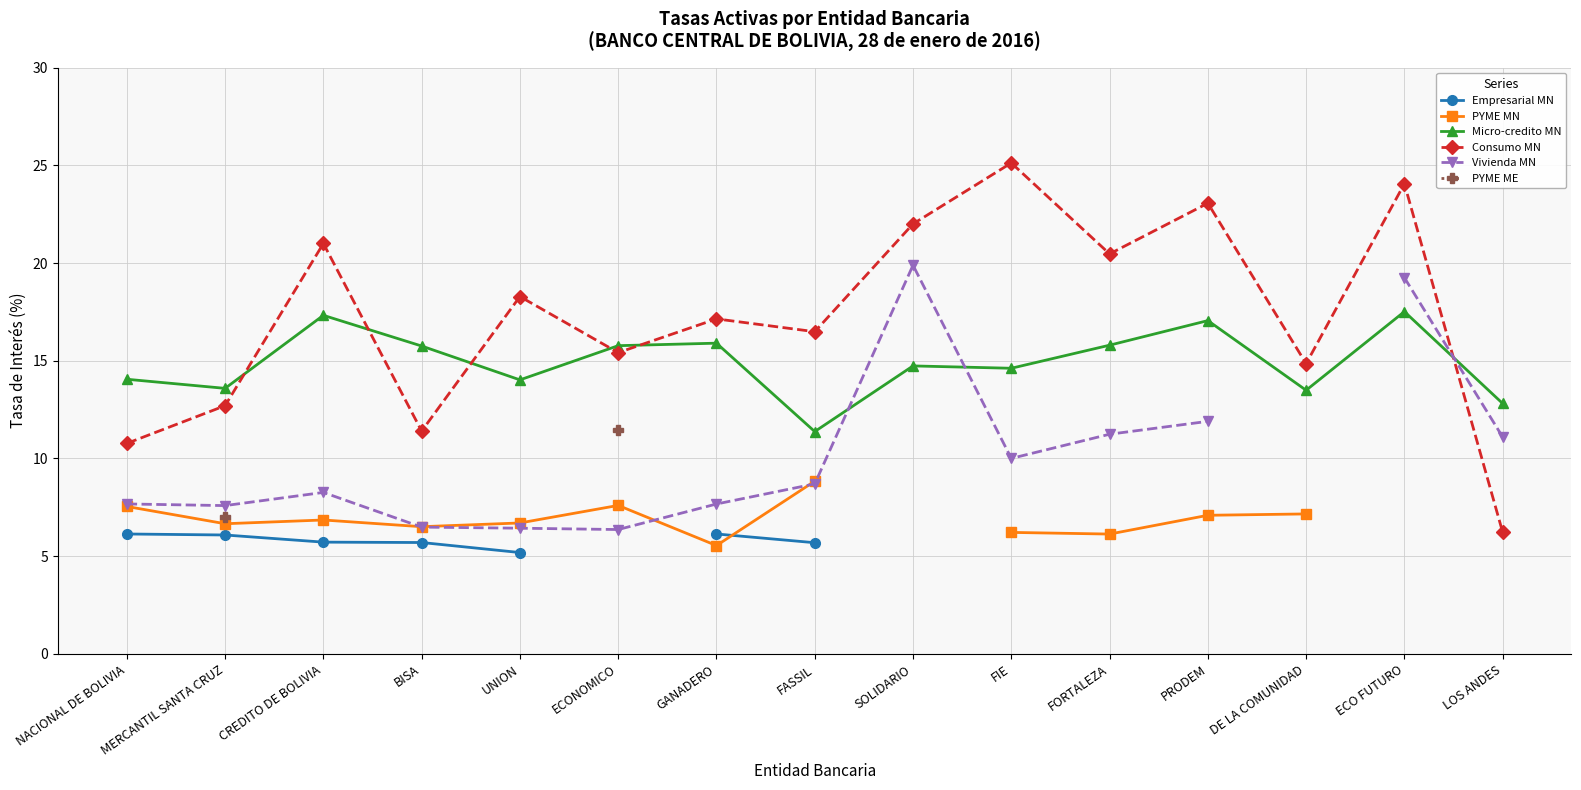

At which label does PYME MN first exceed 7?

NACIONAL DE BOLIVIA